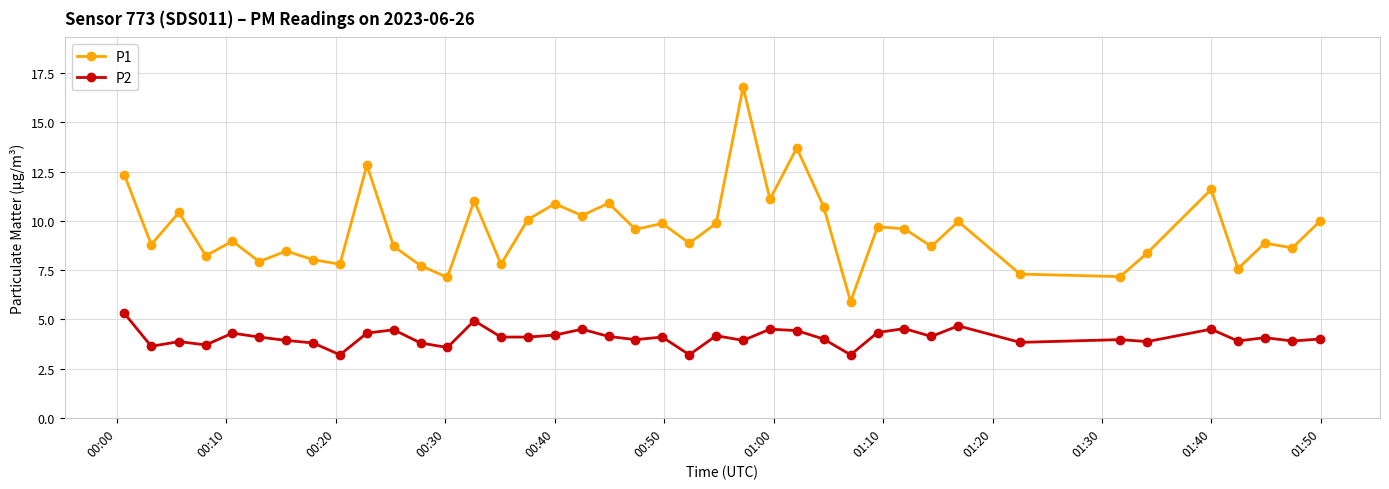

What is the sum of all P1 values?

382.2